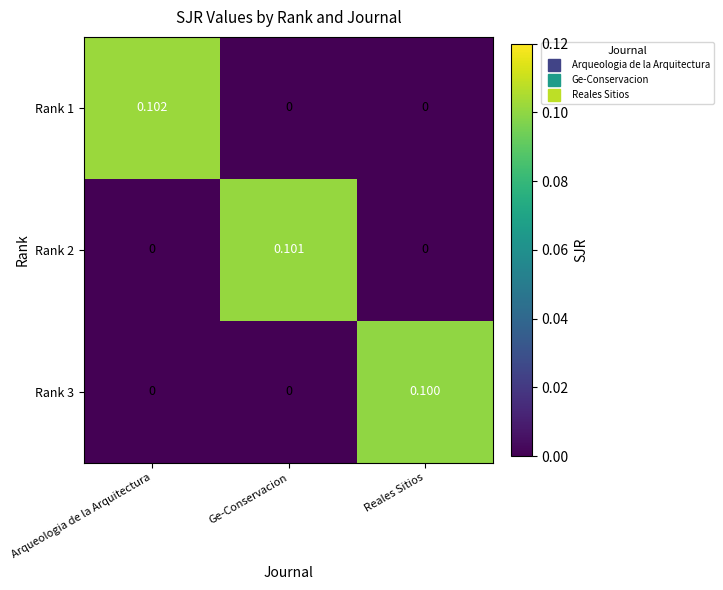

At which category is the sum across all series the highest?

Arqueologia de la Arquitectura